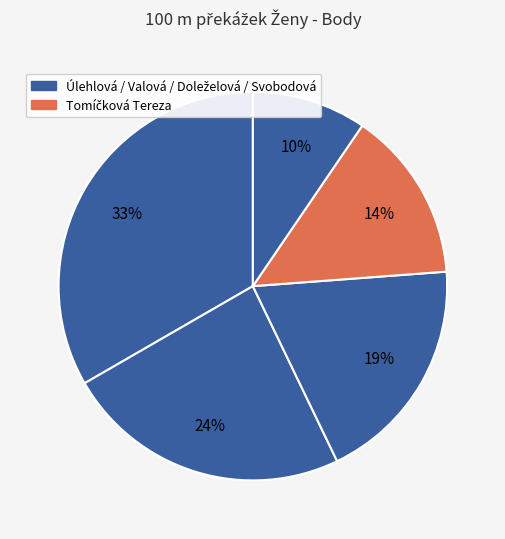

How many slices are in this pie chart?

5